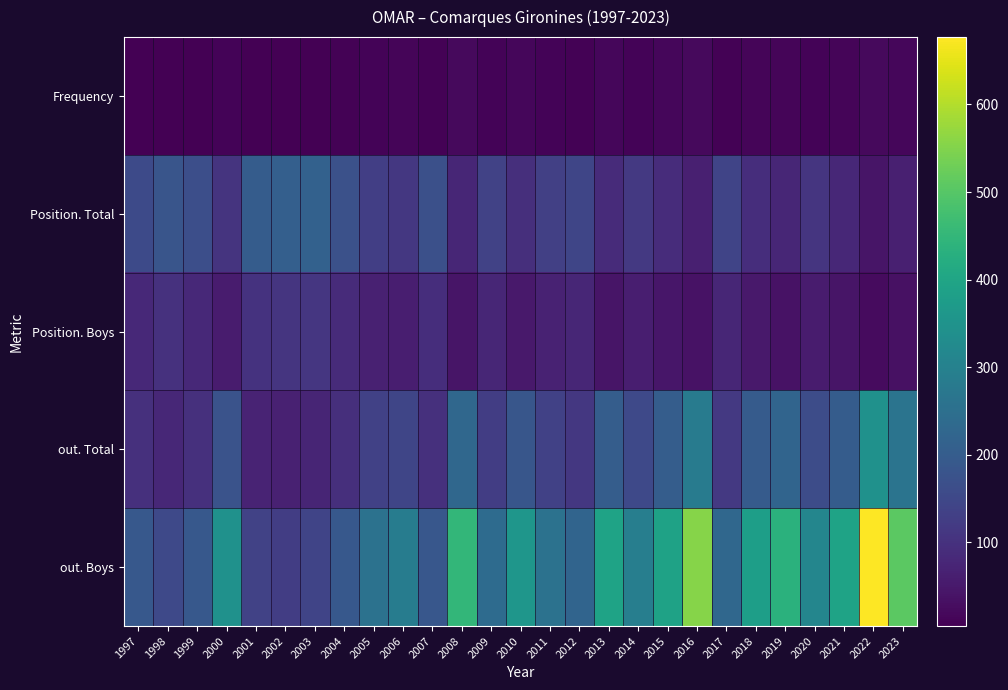

Which category has the highest value across all series?

2022